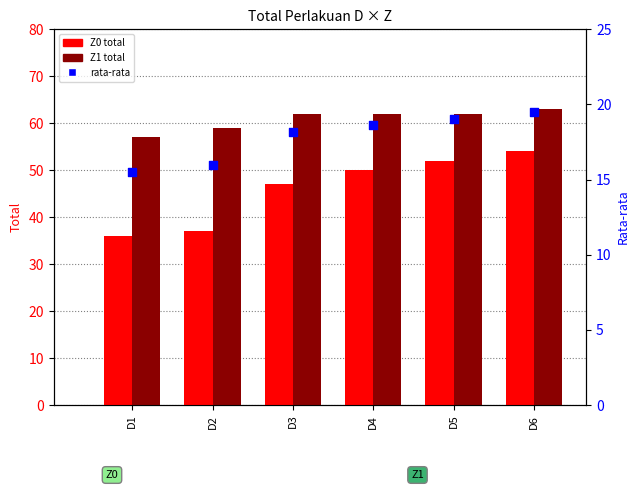

What are all the series names shown in the legend?

Z0, Z1, rata-rata